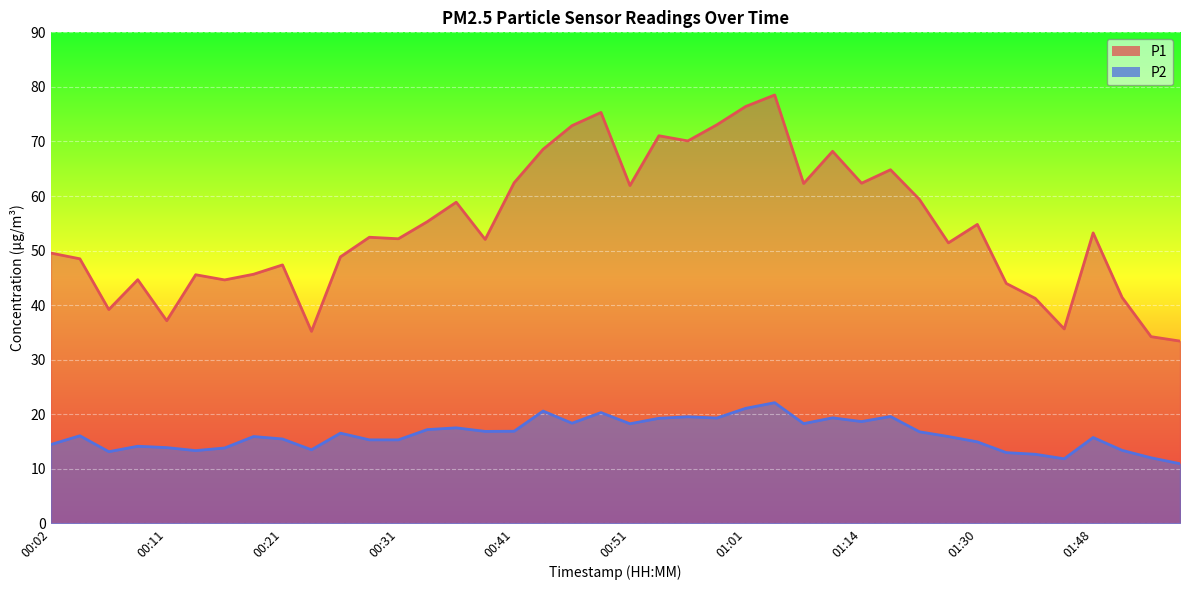

Rank the series by their maximum value, from highest to lowest.

P1, P2